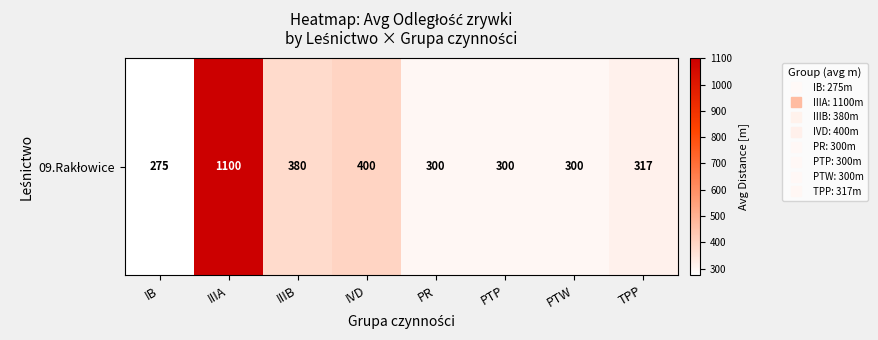

Approximately how many times larger is the value at IB compared to IIIA?

0.2